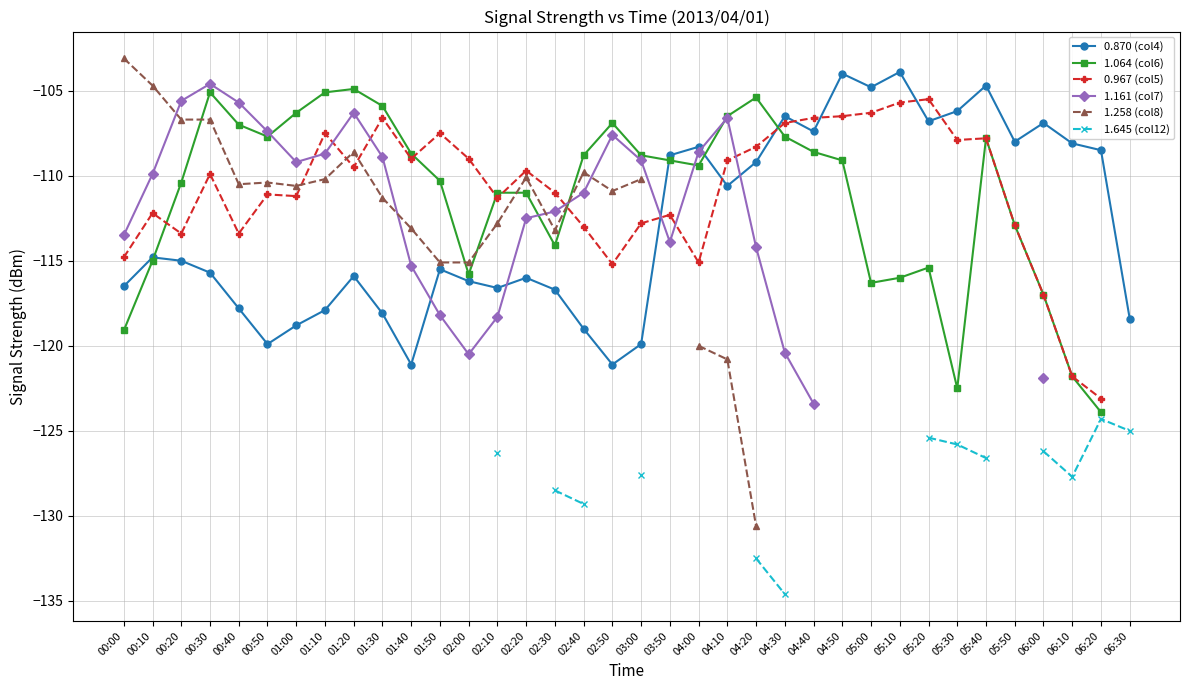

Does the chart display data point markers on the line(s)?

Yes